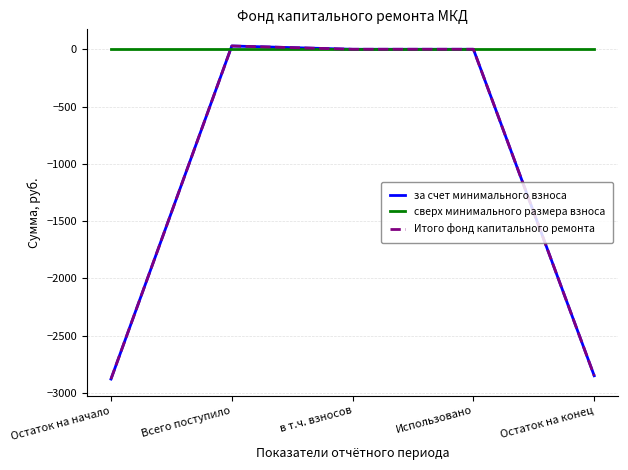

Between Использовано and Всего поступило, which is larger?

Всего поступило